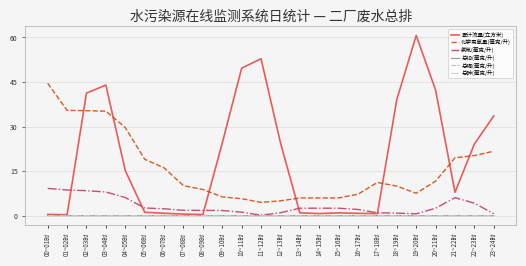

What is the maximum value shown in the chart?

60.7